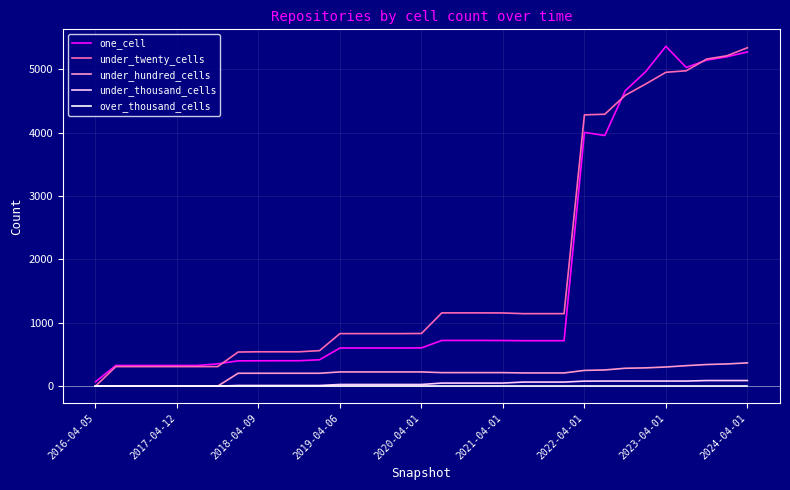

What is the greatest value displayed?

5364